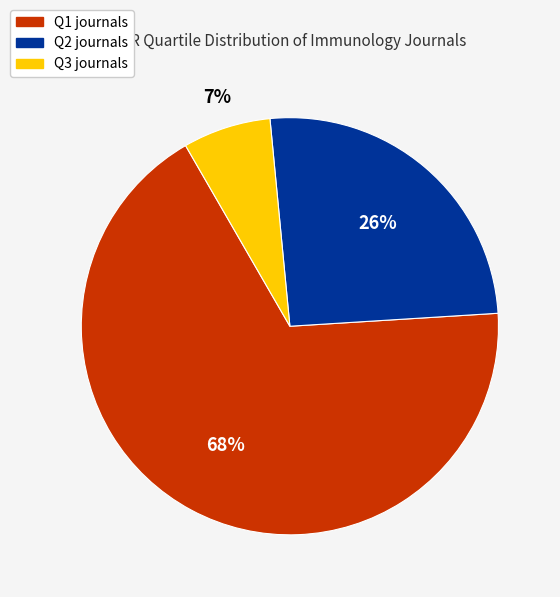

What is the majority slice?

Q1